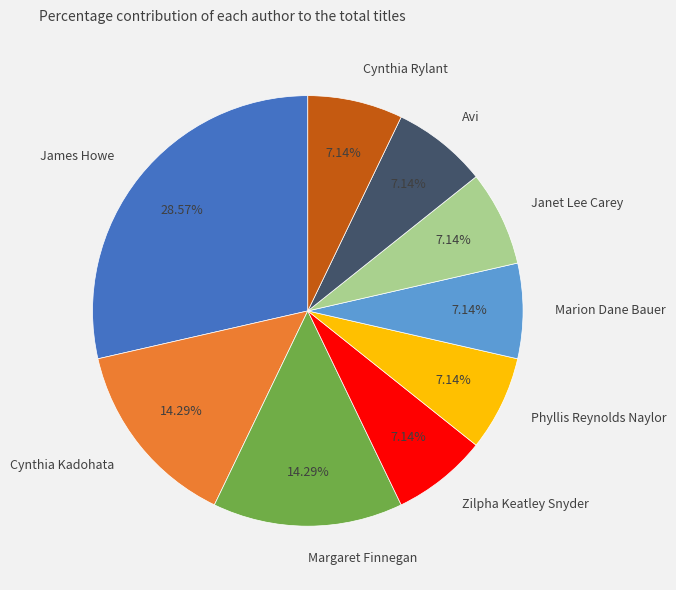

The Zilpha Keatley Snyder slice represents 28% of the pie. True or false?

False